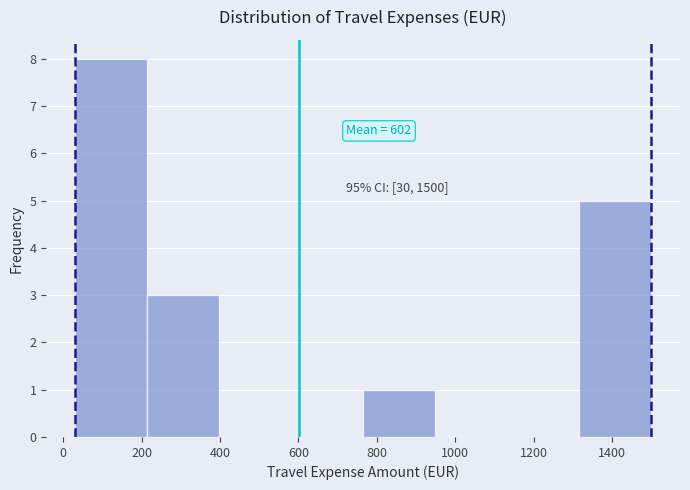

Which range on the x-axis has the tallest bar?

40 to 220